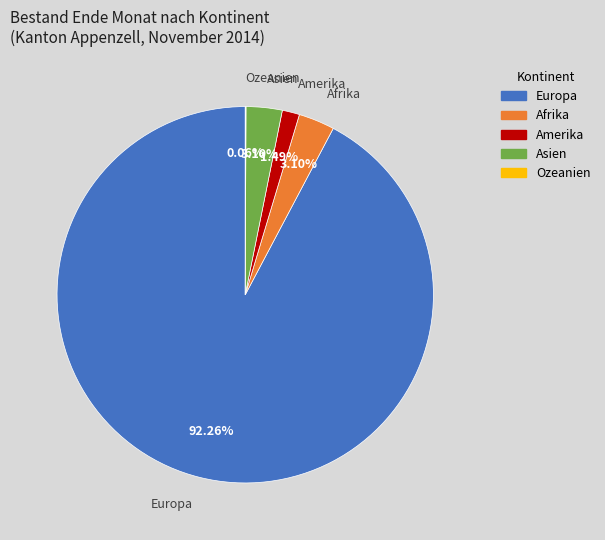

Do Amerika and Afrika together represent more than half of the pie?

No